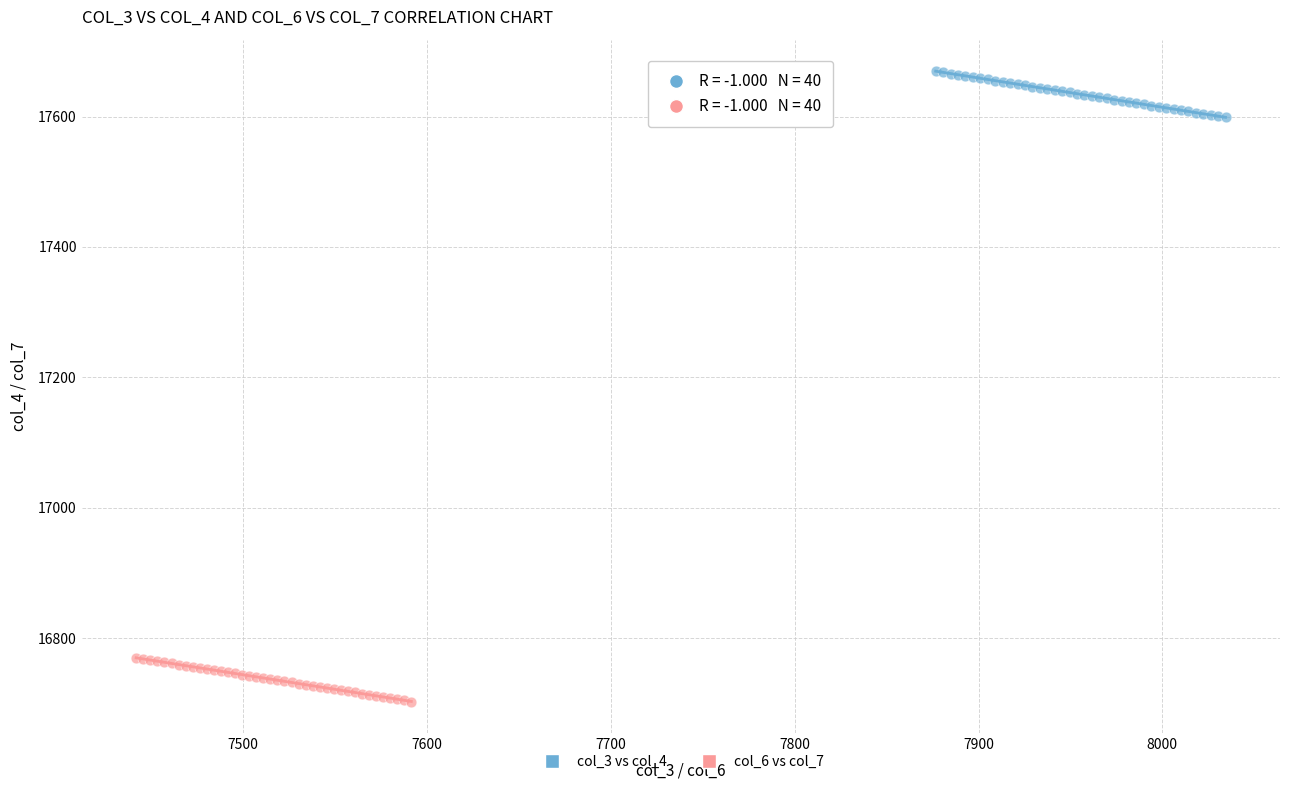

What are all the series names shown in the legend?

col_3 vs col_4, col_6 vs col_7